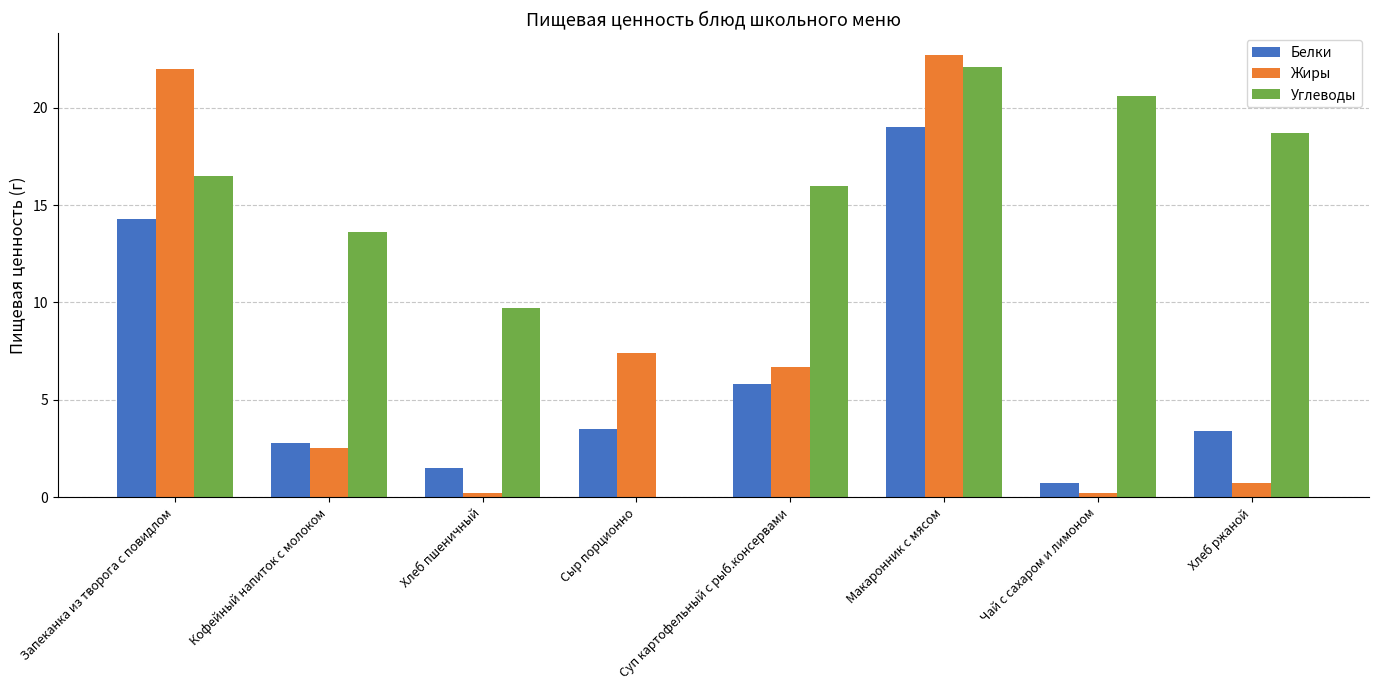

What is the sum of the Углеводы values at Суп картофельный с рыб.консервами and Кофейный напиток с молоком?

29.6